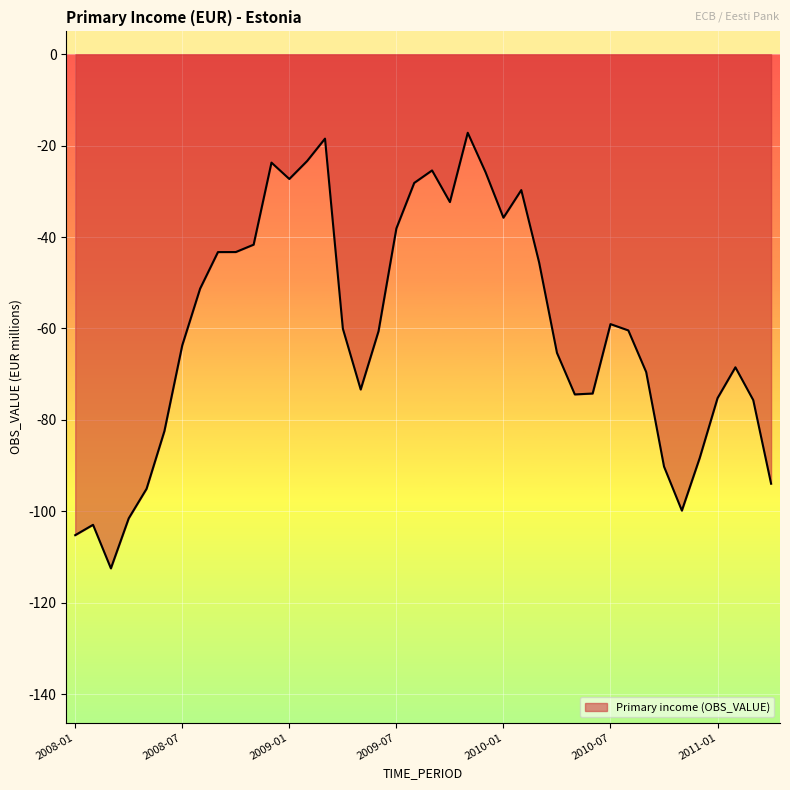

What is the greatest value displayed?

-17.2